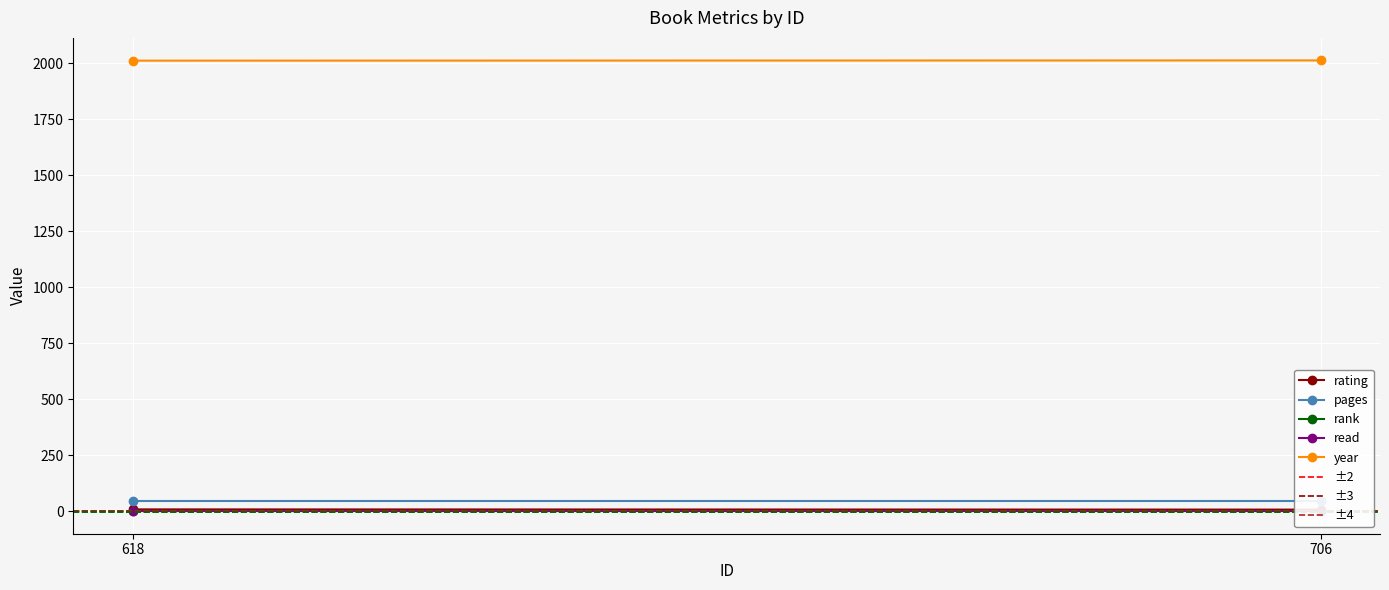

Rank the series by their maximum value, from lowest to highest.

rank, read, rating, pages, year